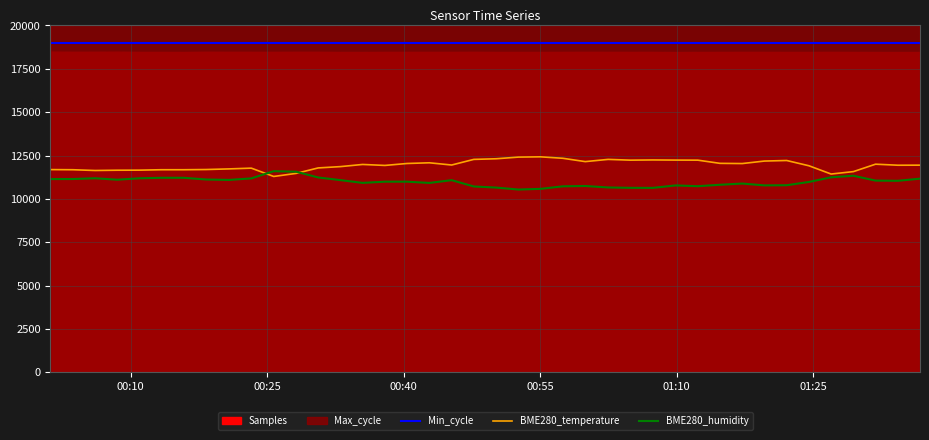

How many categories are shown in the chart?

40